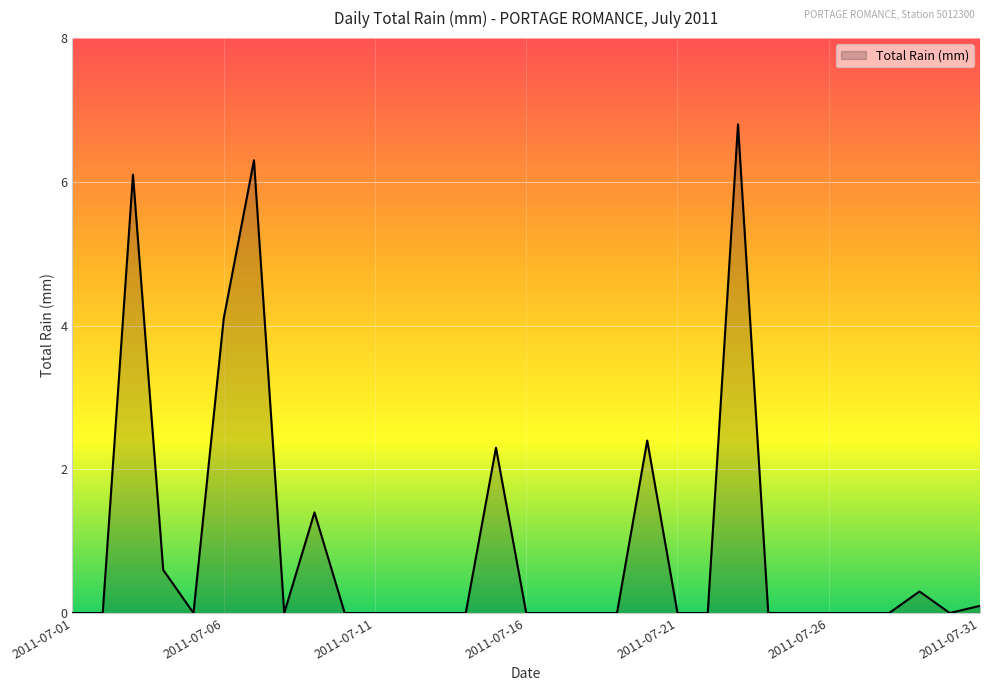

What is the difference between the maximum and minimum values?

6.8